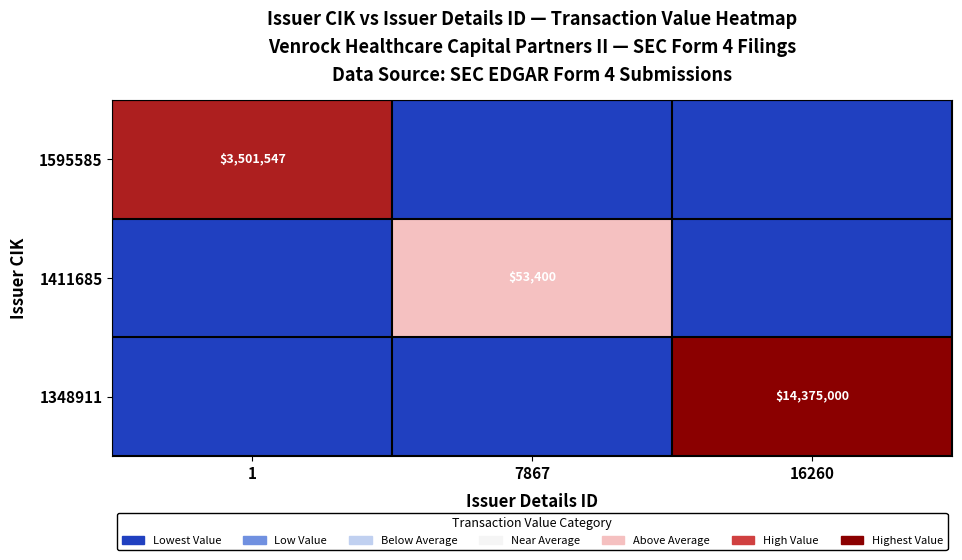

Is it true that 1595585 equals 6068544 at 1?

False